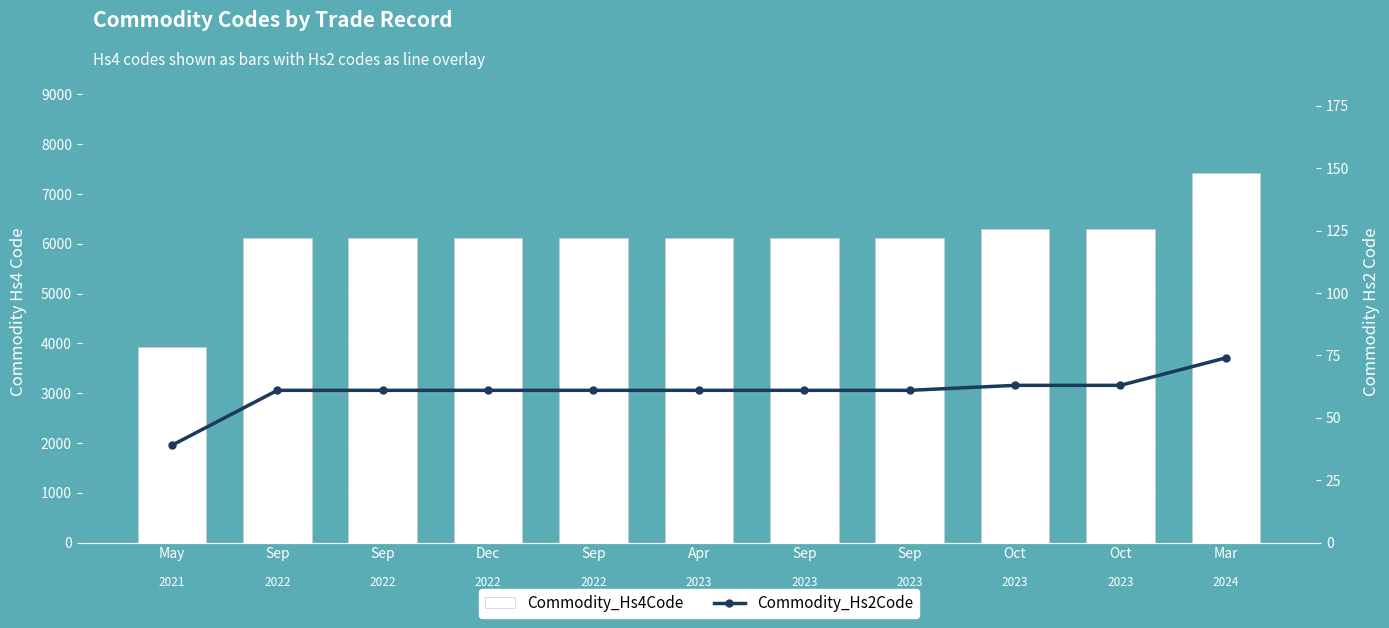

What is the difference between the second highest and second lowest values in the Commodity_Hs4Code series?

187